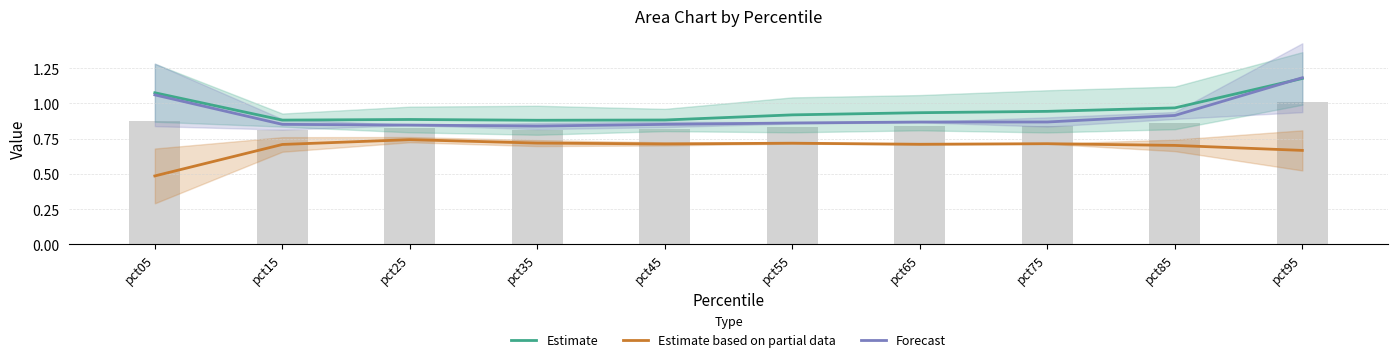

Which series has the largest range (max minus min)?

Forecast